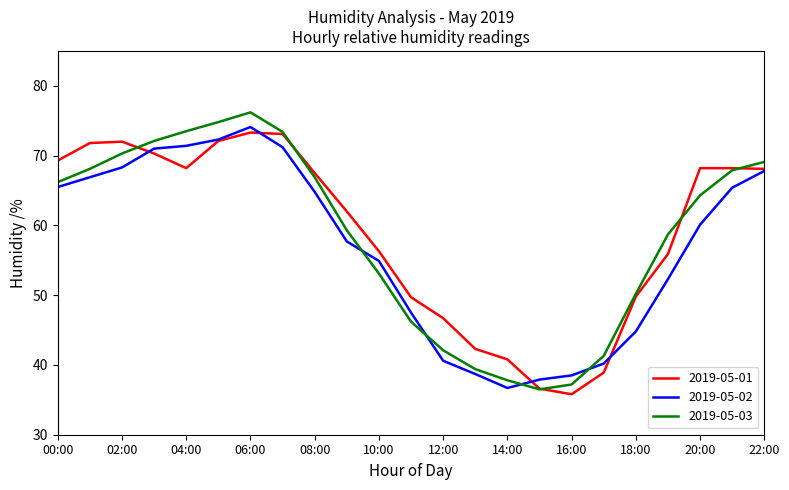

What is the minimum value shown in the chart?

35.8